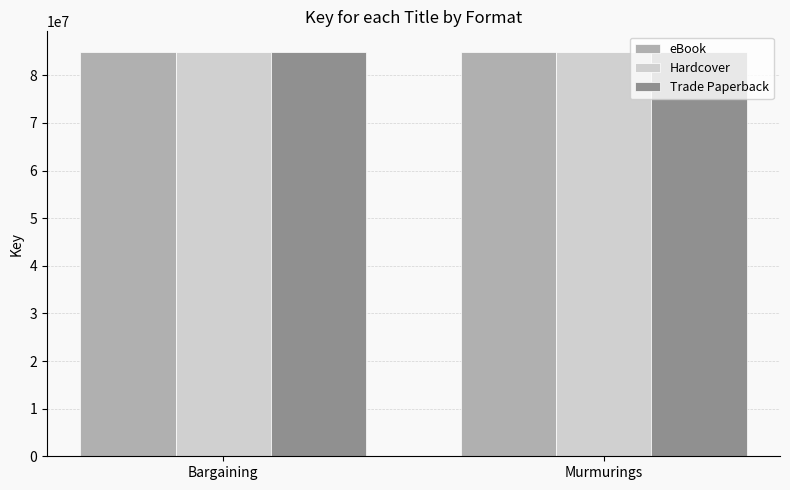

Does the chart contain any negative values?

No